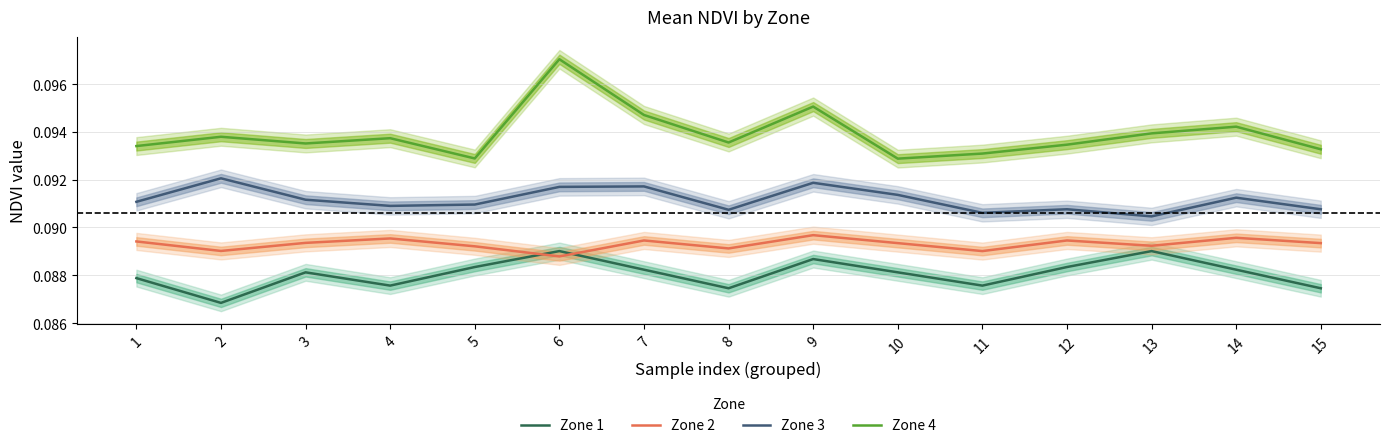

Rank the series by their maximum value, from highest to lowest.

Zone 4, Zone 3, Zone 2, Zone 1